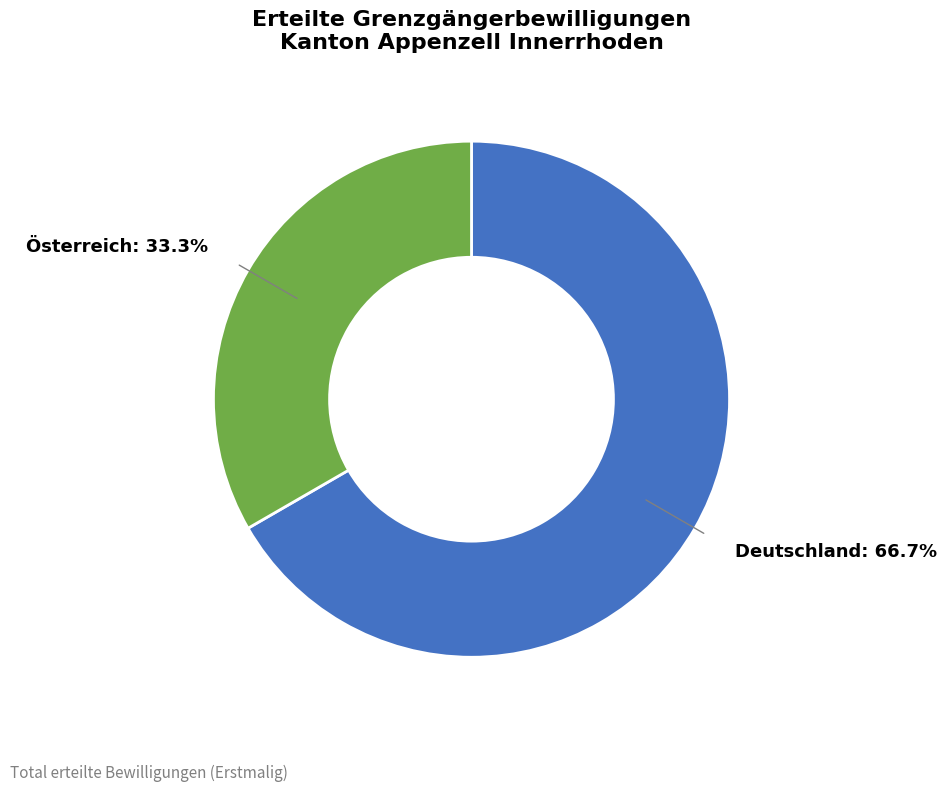

Is there a majority slice in this chart?

Yes